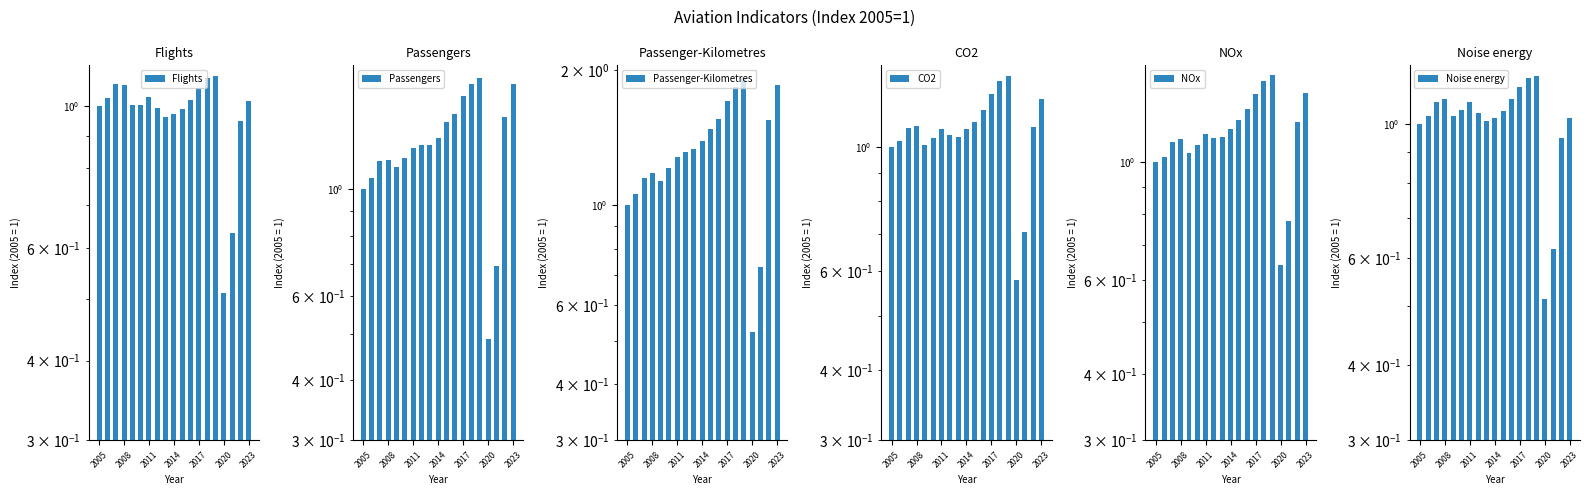

At which label is Passenger-Kilometres closest to 1?

2005